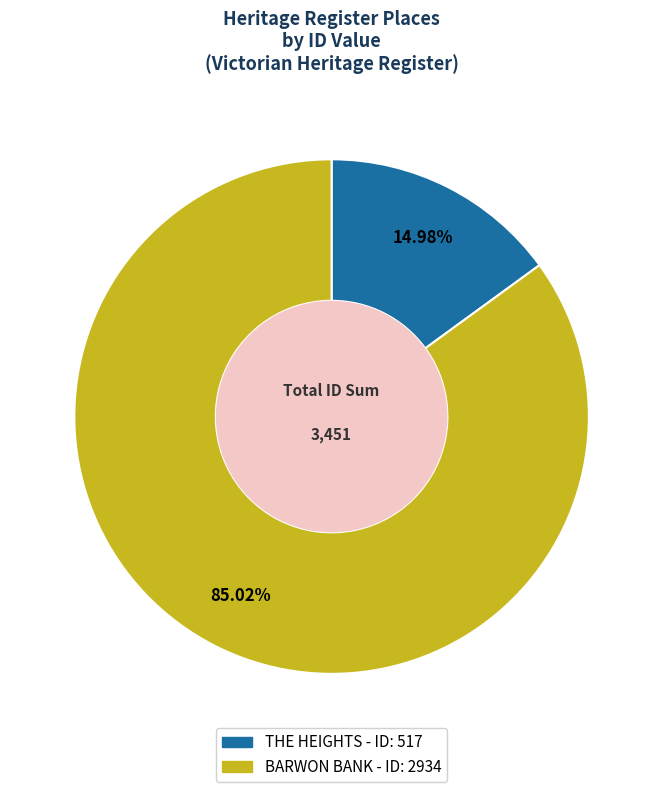

To the nearest percent, what is the difference between the largest and smallest slice percentages?

70%